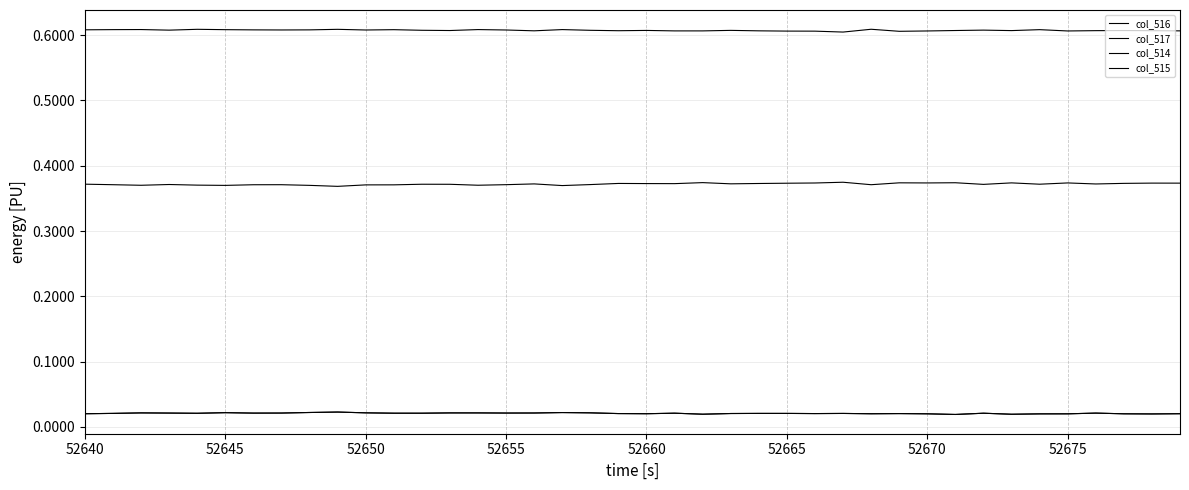

Reading left to right, extract all data points from this chart.

col_516: 0.4	0.4	0.4	0.4	0.4	0.4	0.4	0.4	0.4	0.4	0.4	0.4	0.4	0.4	0.4	0.4	0.4	0.4	0.4	0.4	0.4	0.4	0.4	0.4	0.4	0.4	0.4	0.4	0.4	0.4	0.4	0.4	0.4	0.4	0.4	0.4	0.4	0.4	0.4	0.4
col_517: 0.6	0.6	0.6	0.6	0.6	0.6	0.6	0.6	0.6	0.6	0.6	0.6	0.6	0.6	0.6	0.6	0.6	0.6	0.6	0.6	0.6	0.6	0.6	0.6	0.6	0.6	0.6	0.6	0.6	0.6	0.6	0.6	0.6	0.6	0.6	0.6	0.6	0.6	0.6	0.6
col_514: 0.0	0.0	0.0	0.0	0.0	0.0	0.0	0.0	0.0	0.0	0.0	0.0	0.0	0.0	0.0	0.0	0.0	0.0	0.0	0.0	0.0	0.0	0.0	0.0	0.0	0.0	0.0	0.0	0.0	0.0	0.0	0.0	0.0	0.0	0.0	0.0	0.0	0.0	0.0	0.0
col_515: 0.0	0.0	0.0	0.0	0.0	0.0	0.0	0.0	0.0	0.0	0.0	0.0	0.0	0.0	0.0	0.0	0.0	0.0	0.0	0.0	0.0	0.0	0.0	0.0	0.0	0.0	0.0	0.0	0.0	0.0	0.0	0.0	0.0	0.0	0.0	0.0	0.0	0.0	0.0	0.0